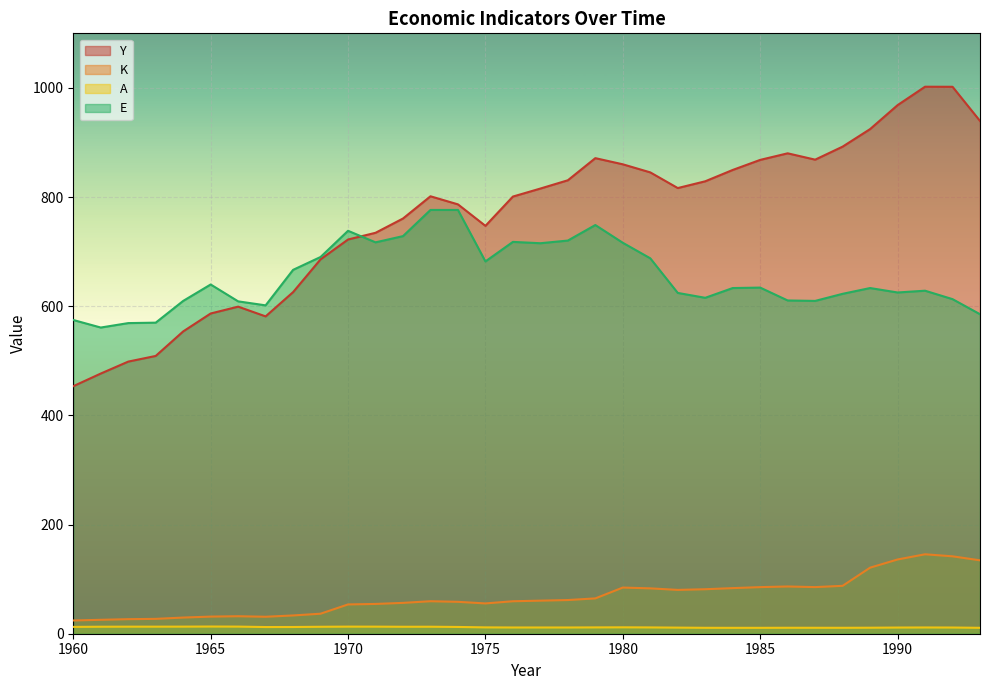

The Y series shows 800.9 at 1976. True or false?

True